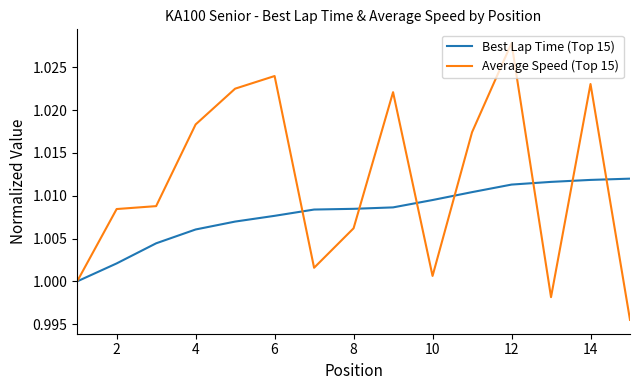

Which series has the largest range (max minus min)?

Average Speed (Top 15)